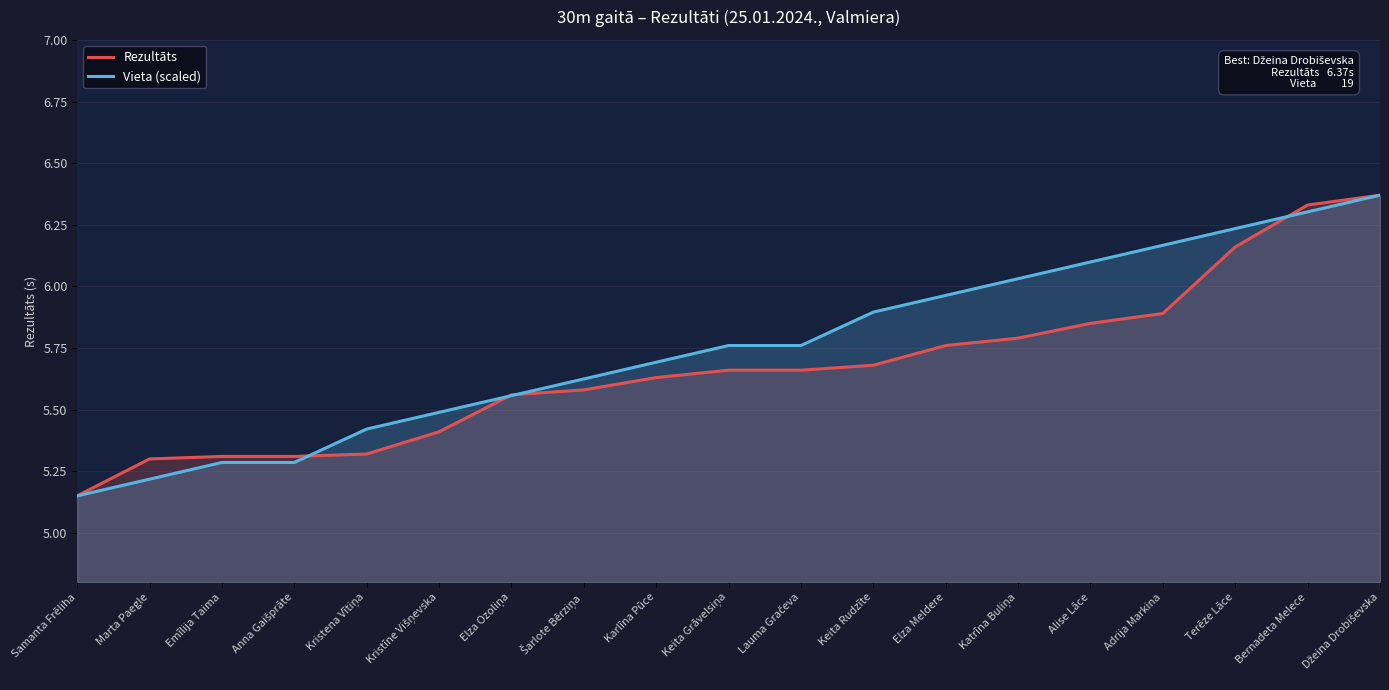

Which series has the largest range (max minus min)?

Rezultāts